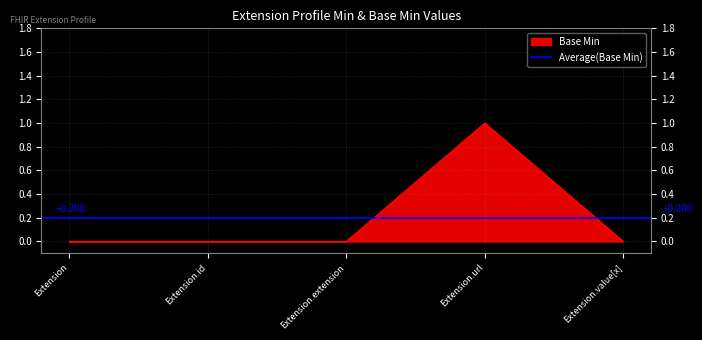

List the labels in order of value, smallest first.

Extension, Extension.id, Extension.extension, Extension.value[x], Extension.url